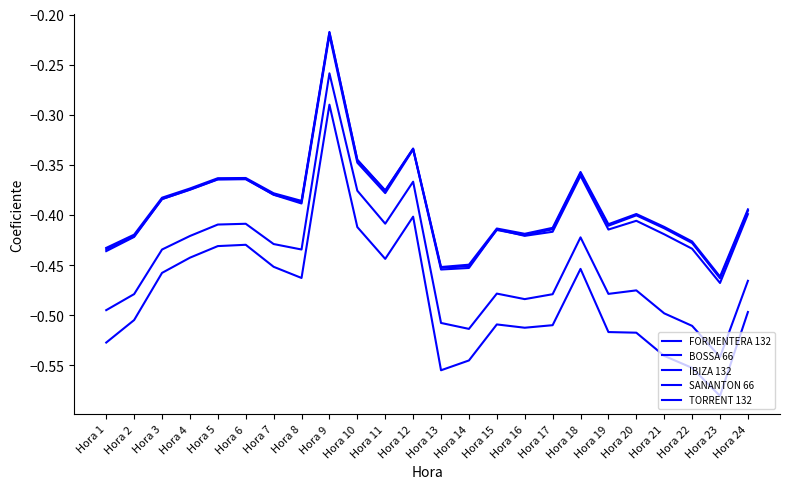

What is the spread (max minus min) of values at Hora 15?

0.1